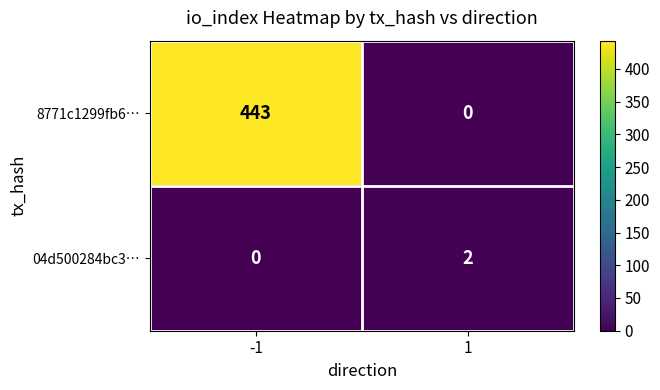

Which series has the largest total across all categories?

8771c1299fb6…